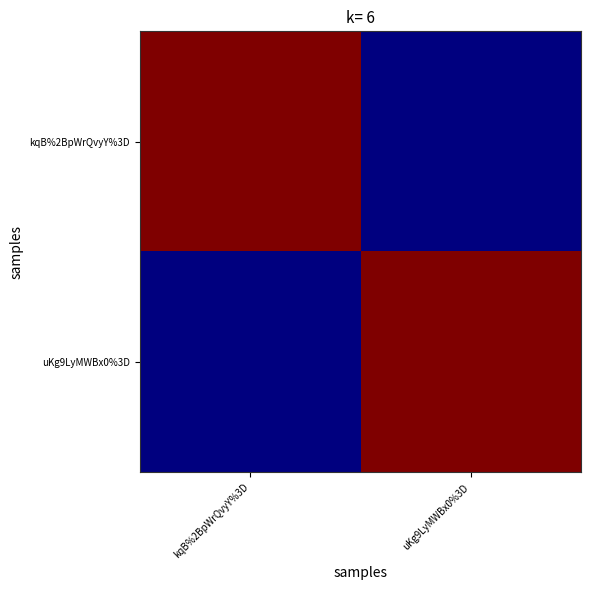

At which category is the sum across all series the highest?

kqB%2BpWrQvyY%3D